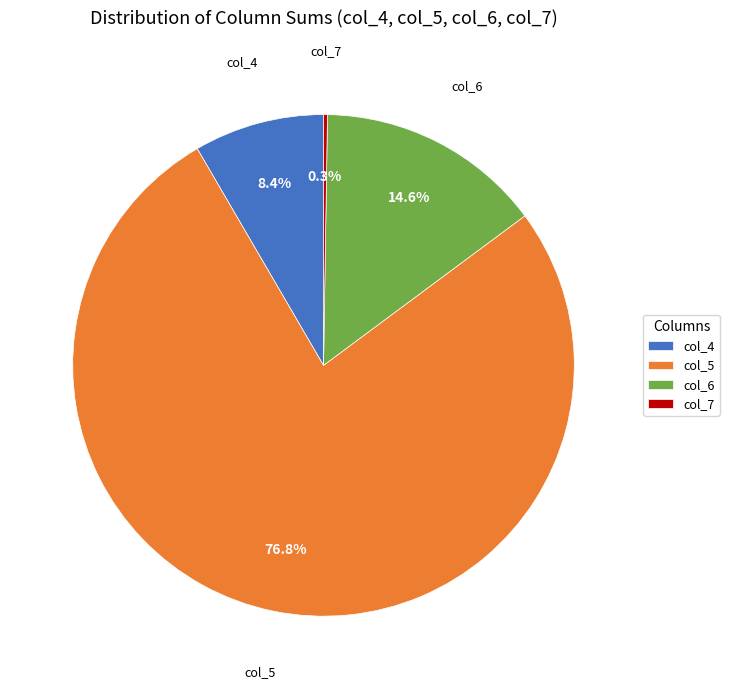

Which has a higher value, col_4 or col_6?

col_6